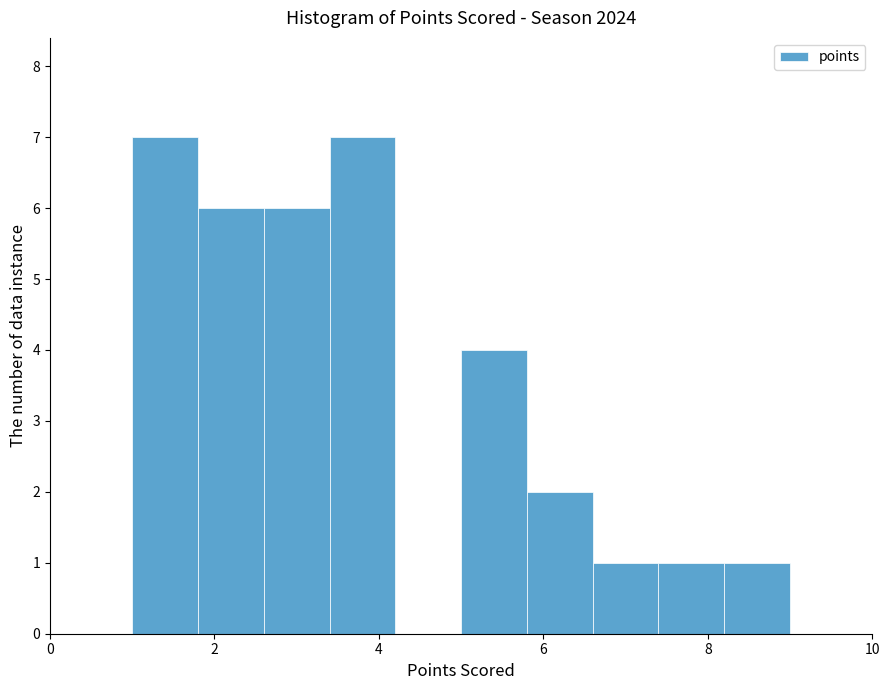

Reading left to right, list every bar in this chart as the range it spans on the x-axis followed by its height. The values are not printed on the chart, so give them approximately, as read against the axis.

1.0 to 1.8: 7
1.8 to 2.6: 6
2.6 to 3.4: 6
3.4 to 4.2: 7
4.2 to 5.0: 0
5.0 to 5.8: 4
5.8 to 6.6: 2
6.6 to 7.4: 1
7.4 to 8.2: 1
8.2 to 9.0: 1